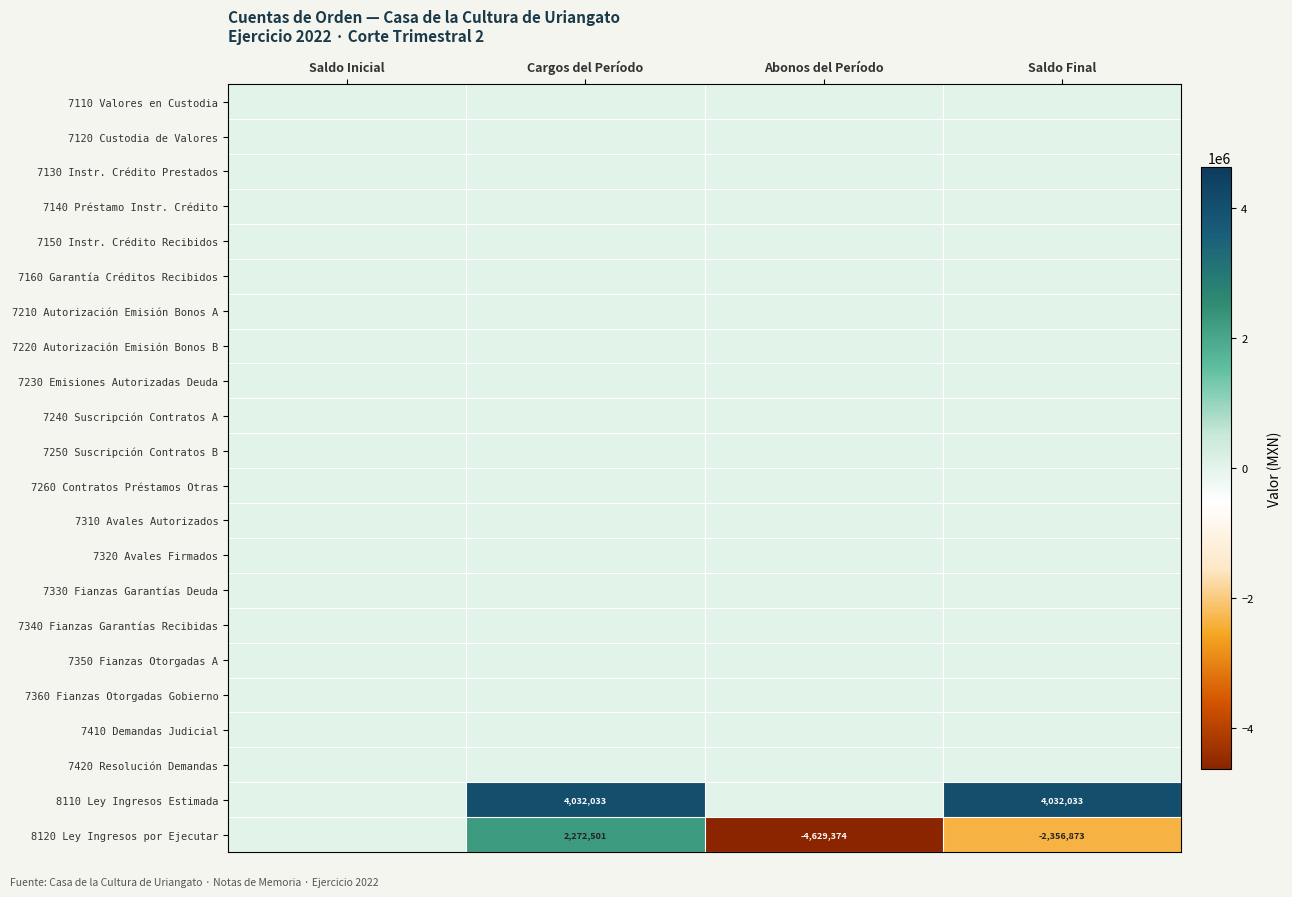

What is the smallest value displayed?

-4629374.1